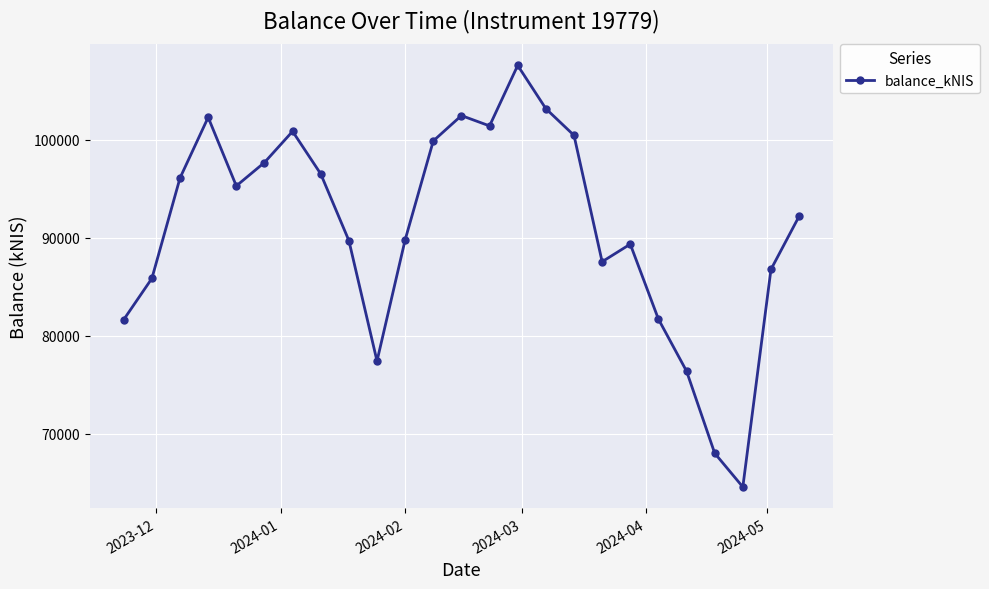

How many interior local peaks (higher than both neighbors) does the data have?

5